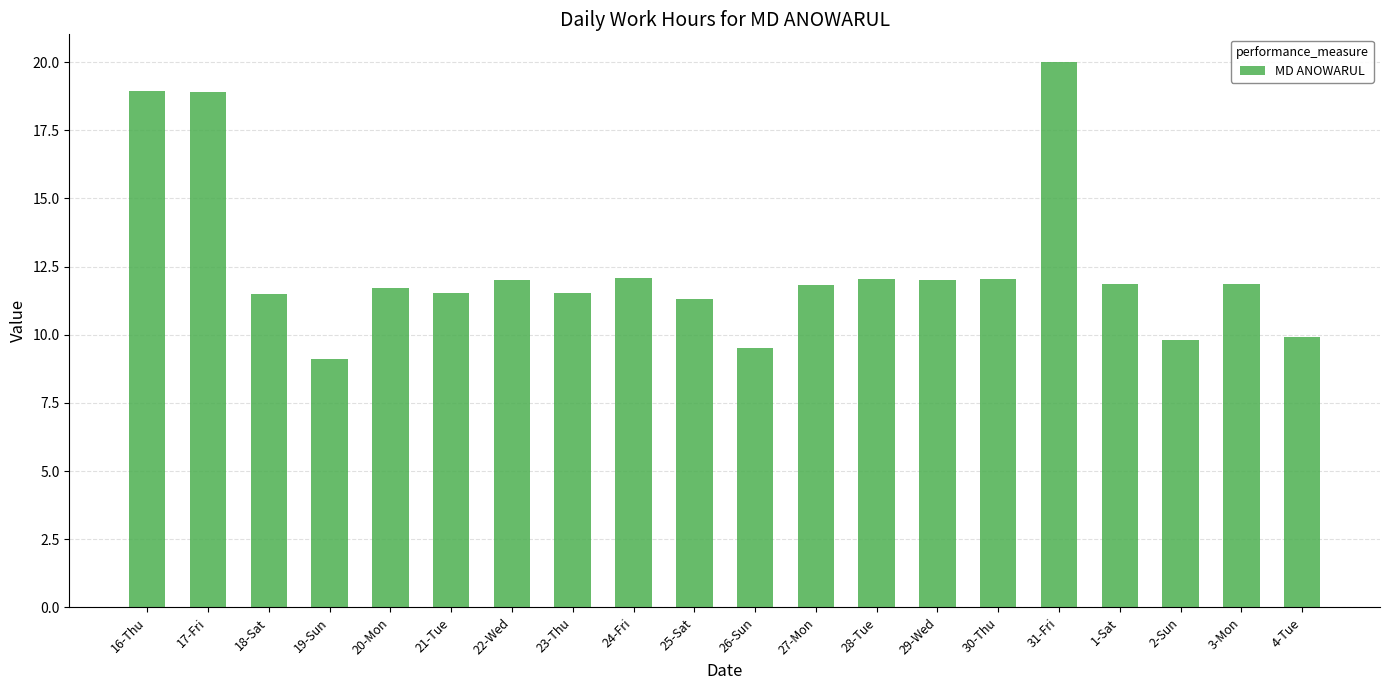

Are the bars grouped side by side (vs. stacked)?

No